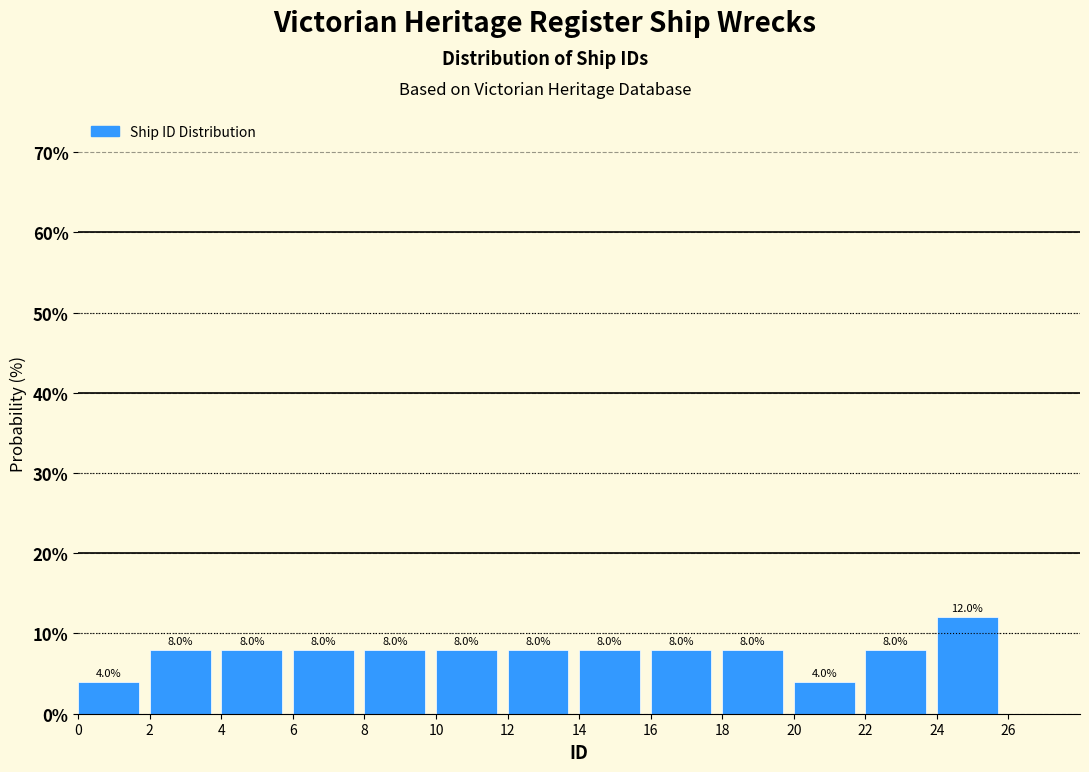

How tall is the bar that spans 24 to 26 on the x-axis?

12.0